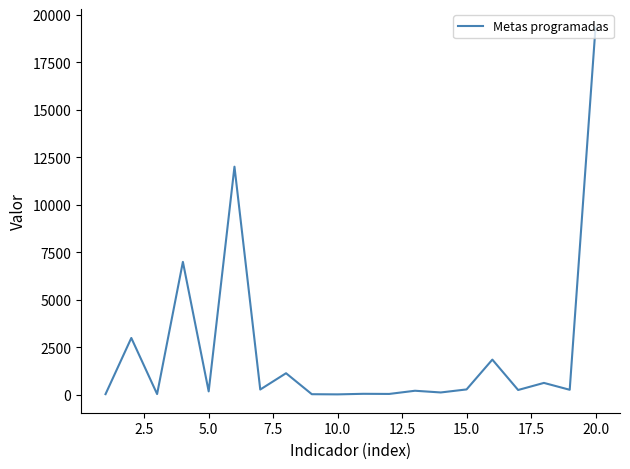

What is the difference between the maximum and minimum values?

19324